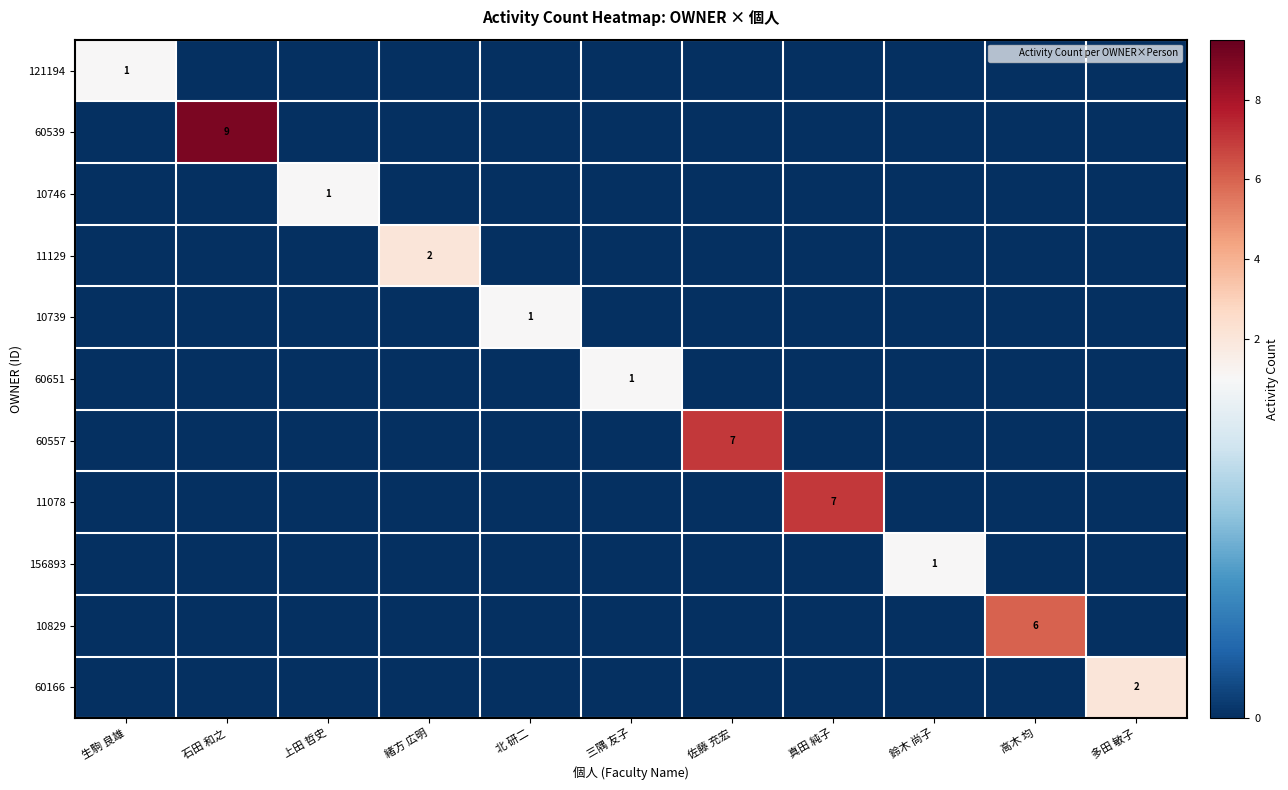

At how many categories does at least one series exceed 6?

3